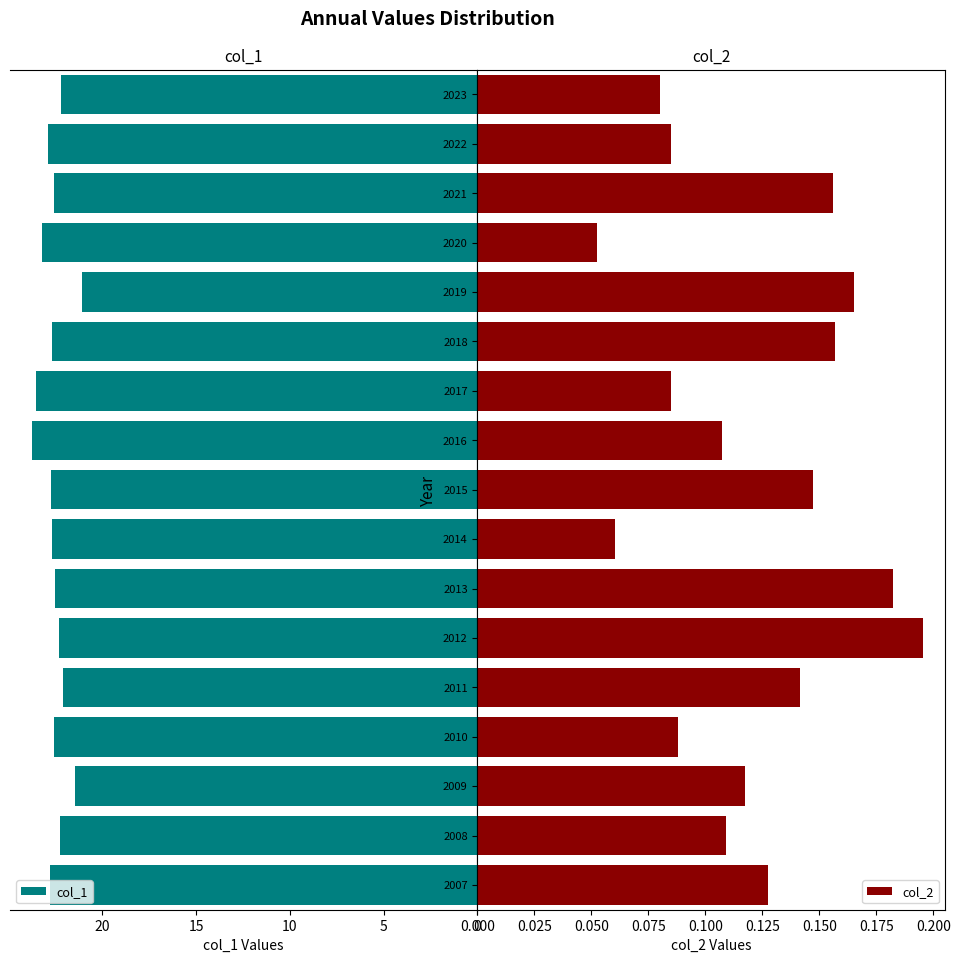

Reading right to left, extract all data points from this chart.

col_1: 22.2	22.9	22.6	23.2	21.1	22.7	23.6	23.7	22.8	22.7	22.5	22.3	22.1	22.6	21.4	22.2	22.8
col_2: 0.1	0.1	0.2	0.1	0.2	0.2	0.1	0.1	0.1	0.1	0.2	0.2	0.1	0.1	0.1	0.1	0.1